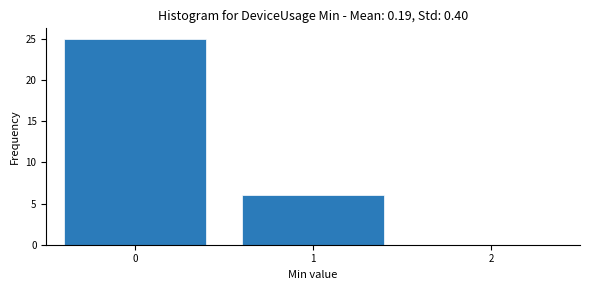

Reading right to left, extract all data points from this chart.

1=6	0=25